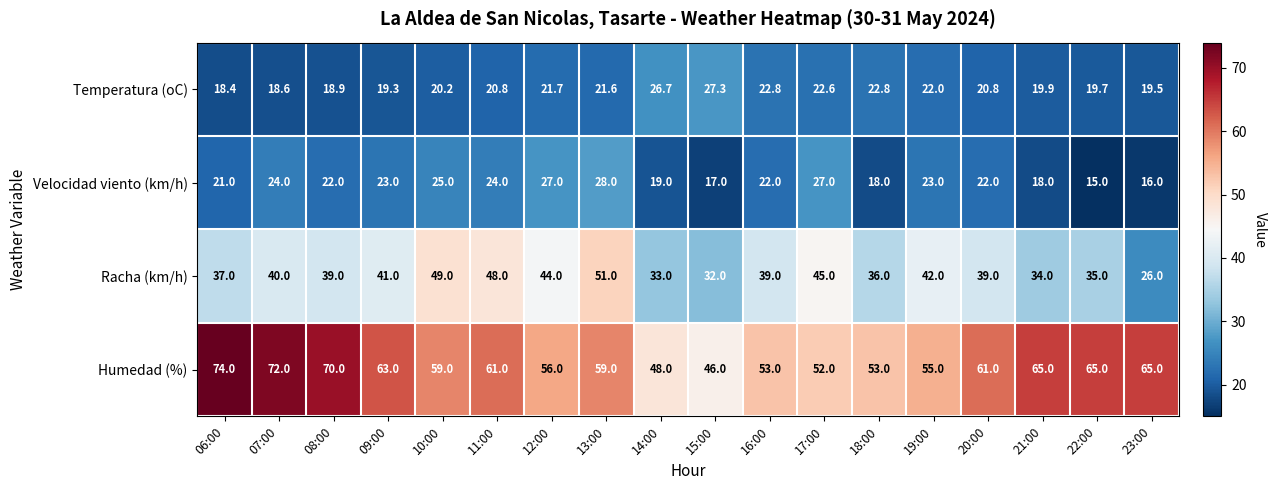

At which category does the chart reach its peak across all series?

06:00